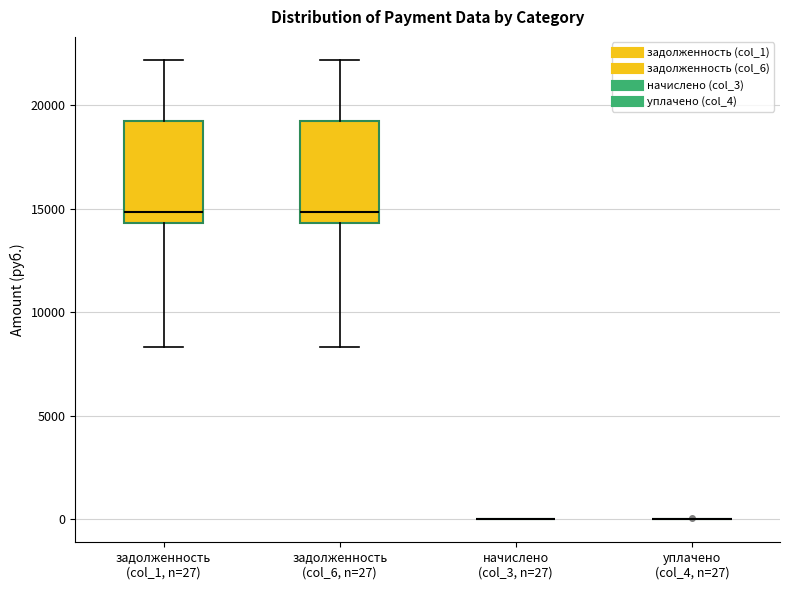

Reading left to right, transcribe this box plot: for each box, give where its median line is, the range the box spans, and where its two whiskers end, as read against the y-axis. The values are not printed on the chart, so give them approximately, as read against the axis.

задолженность (col_1, n=27): median 15000, box 14500 to 19000, whiskers 8500 to 22000
задолженность (col_6, n=27): median 15000, box 14500 to 19000, whiskers 8500 to 22000
начислено (col_3, n=27): box collapsed to a line at 0, whiskers 0 to 0
уплачено (col_4, n=27): box collapsed to a line at 0, whiskers 0 to 0